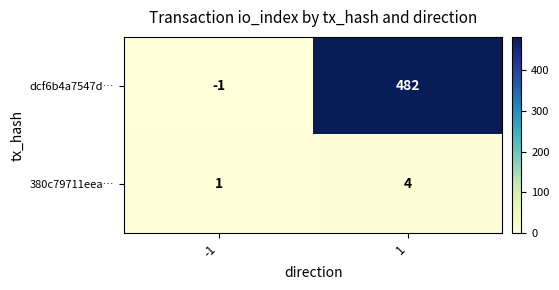

Which series has the widest spread of values?

dcf6b4a7547d…